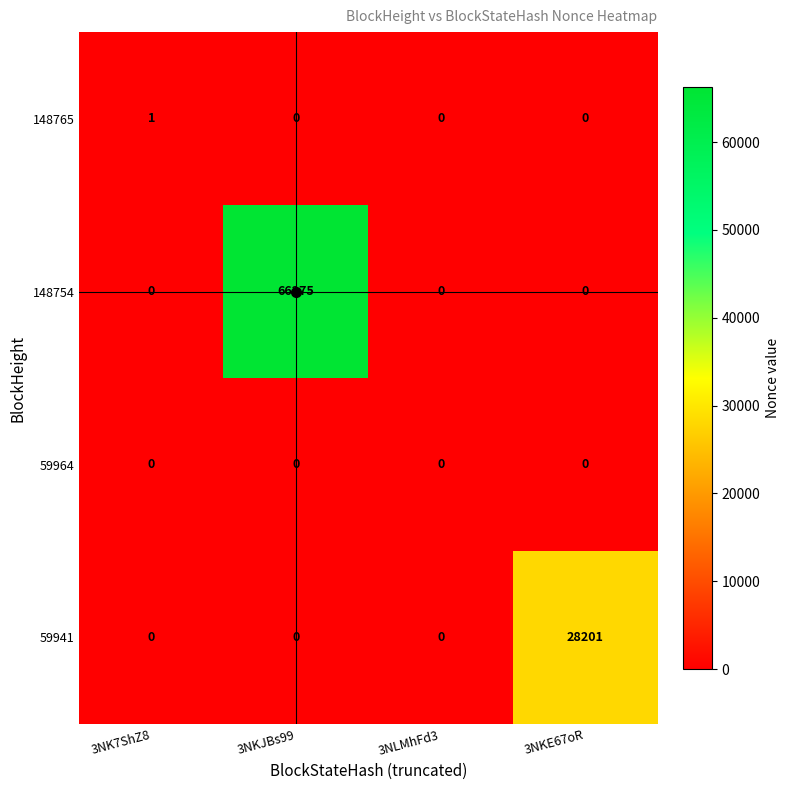

List the series in order of their peak value, lowest first.

59964, 148765, 59941, 148754